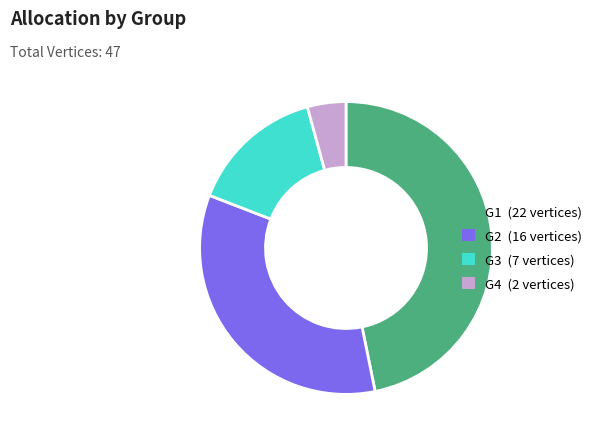

What is the smallest slice in the pie chart?

G4 (2 vertices)